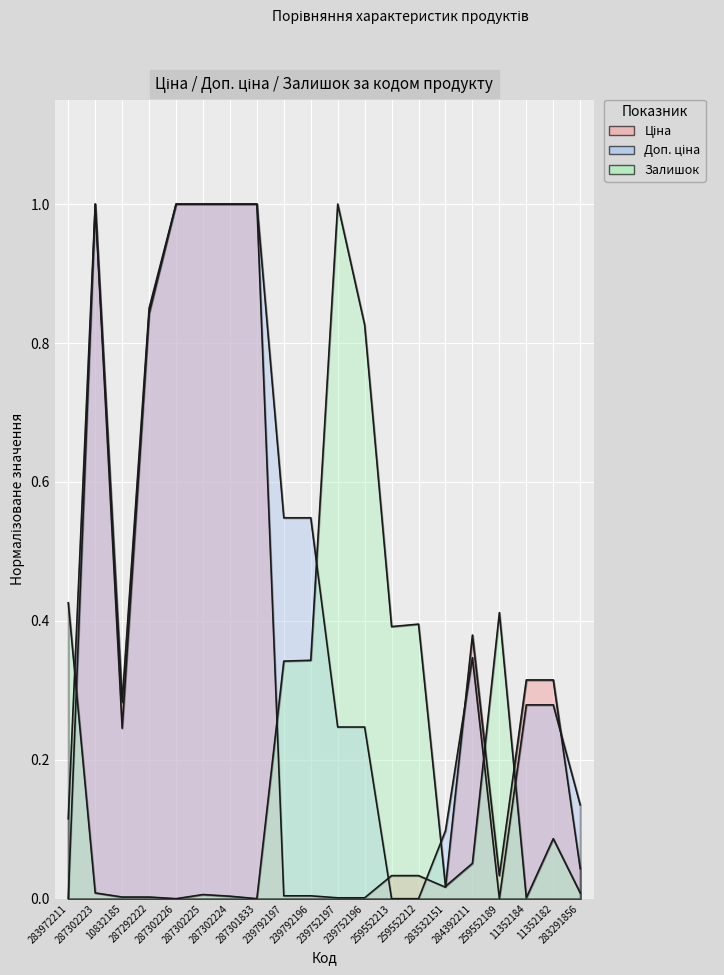

Is it true that Залишок equals 0.4 at 283972211?

True